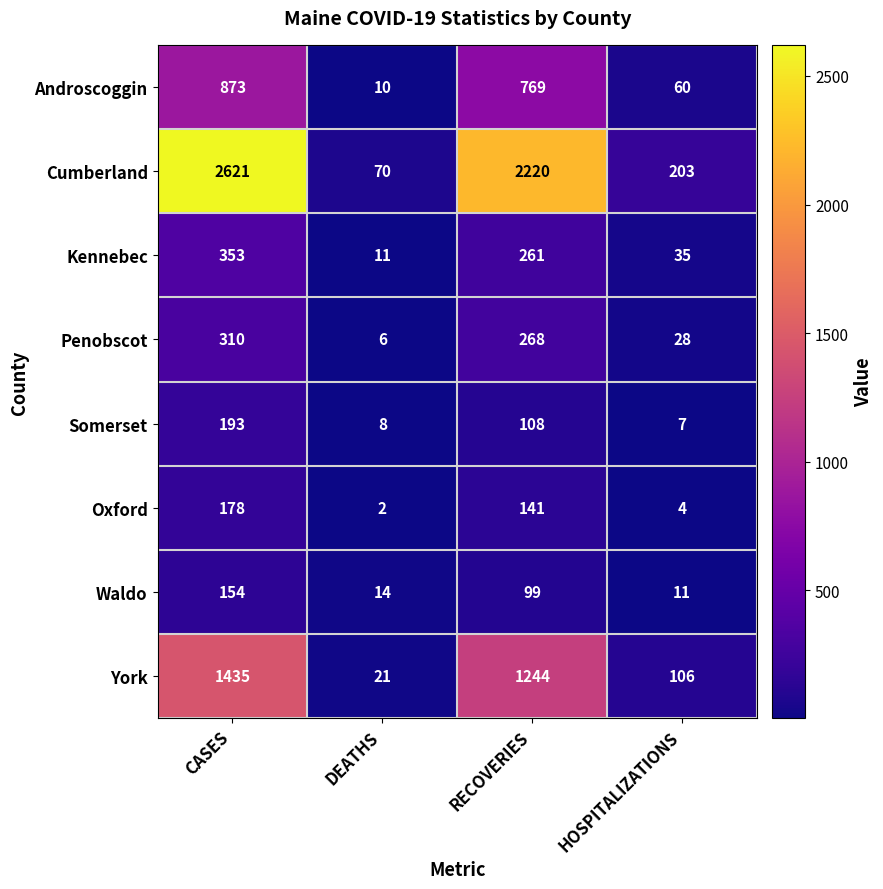

Between DEATHS and RECOVERIES, which series saw the biggest shift?

Cumberland